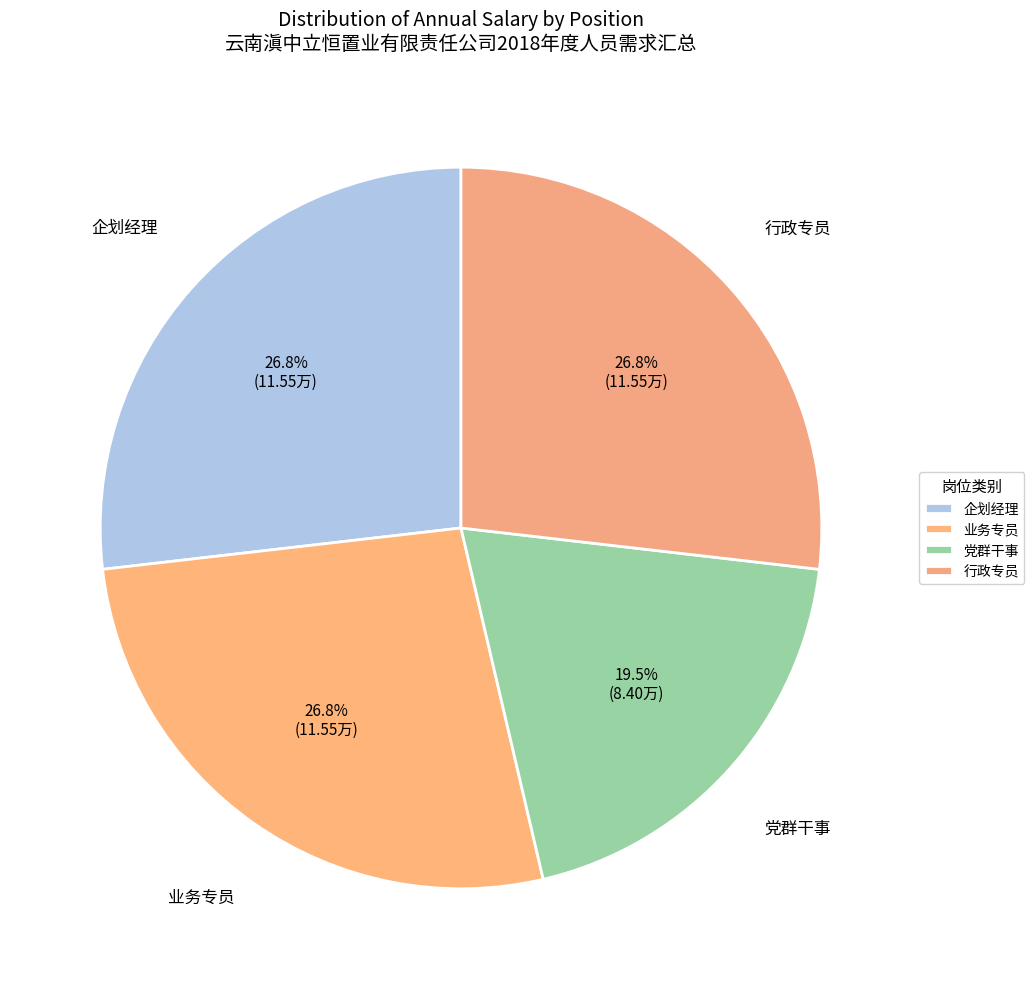

Approximately how many times larger is the value at 行政专员 compared to 党群干事?

1.4